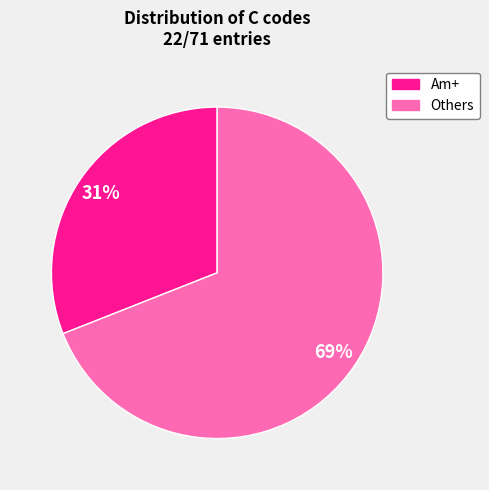

To the nearest percent, what is the difference between the largest and smallest slice percentages?

38%